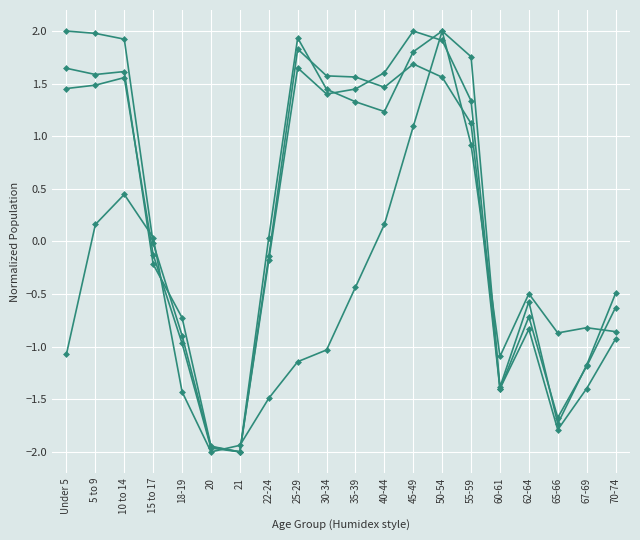

How many data points does each series have?

20